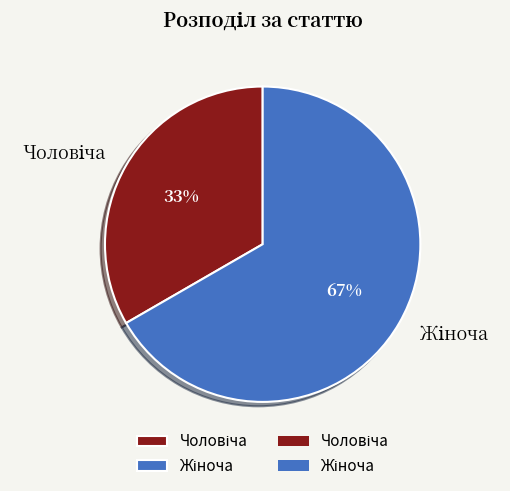

Does any single category account for the majority?

Yes